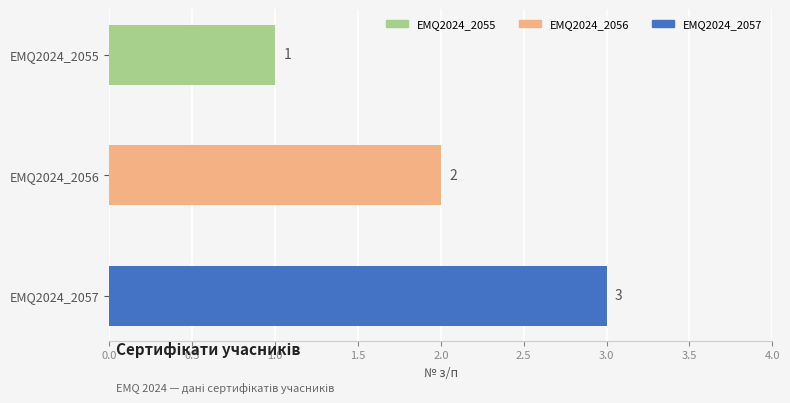

What is the value of the 3rd bar from the top?

3